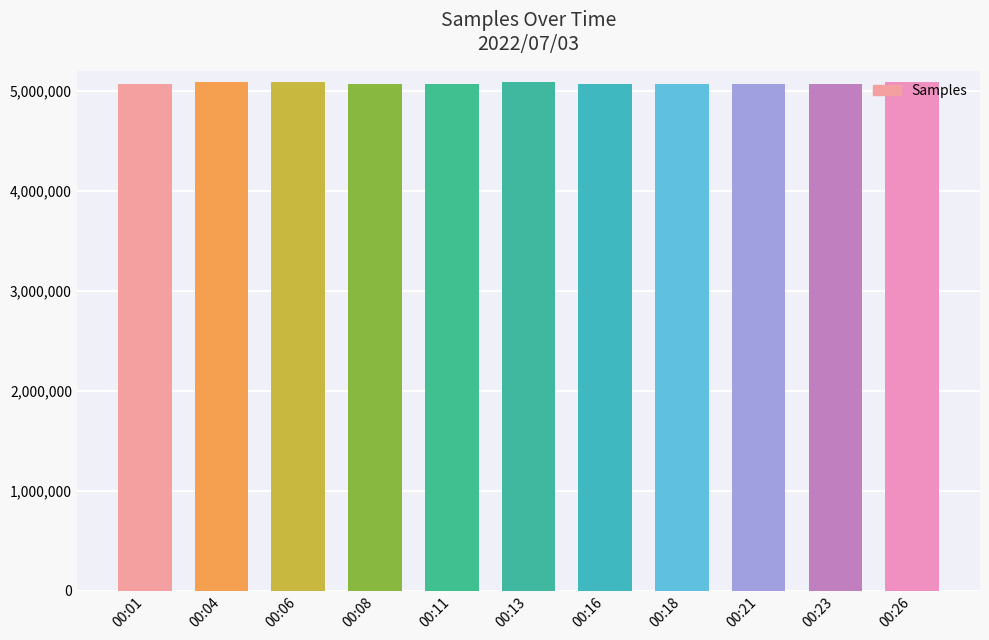

What is the maximum value shown in the chart?

5087042